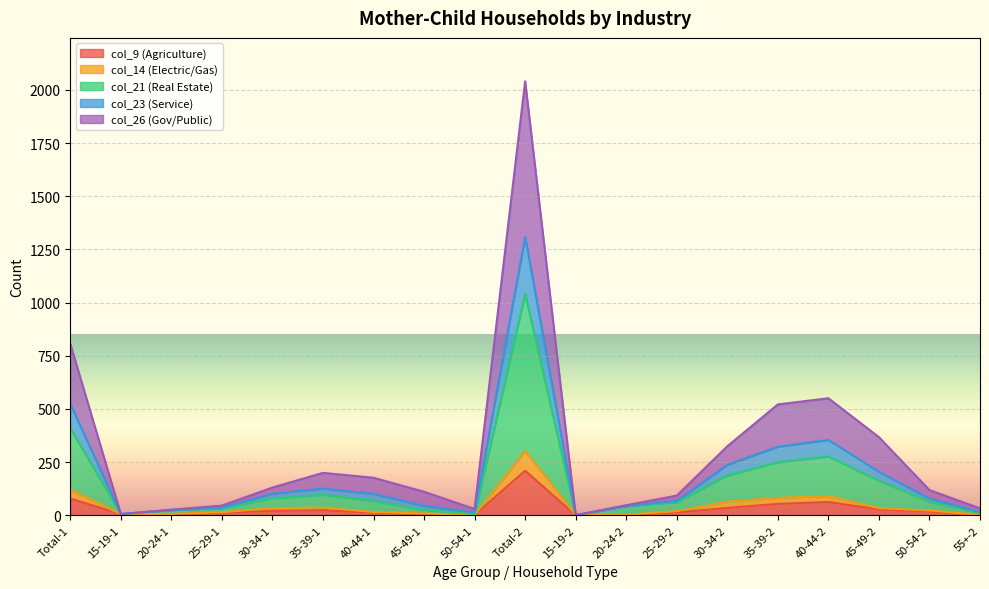

At which category is the sum across all series the highest?

Total-2